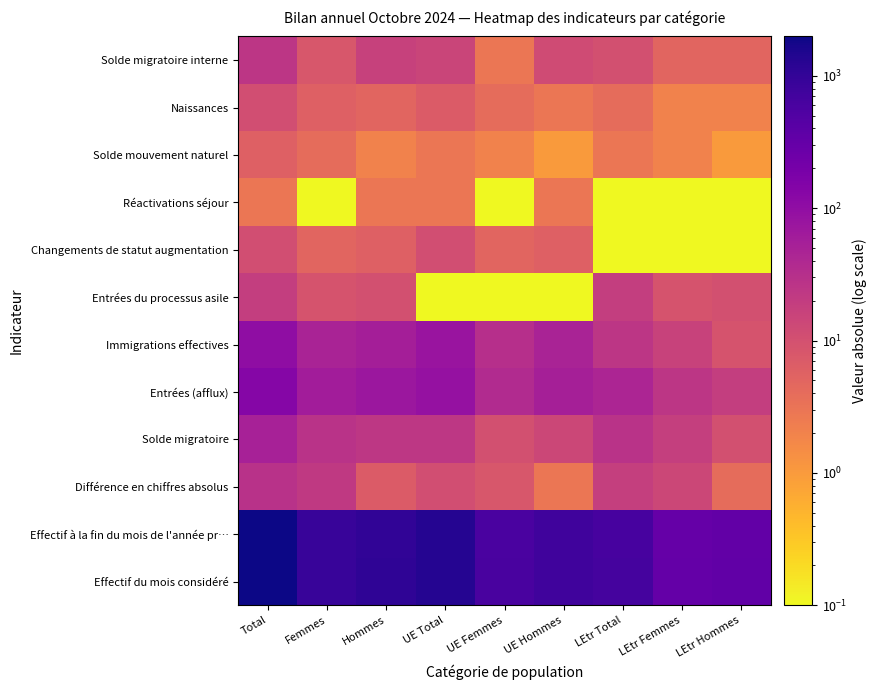

At which category is the sum across all series the highest?

Total